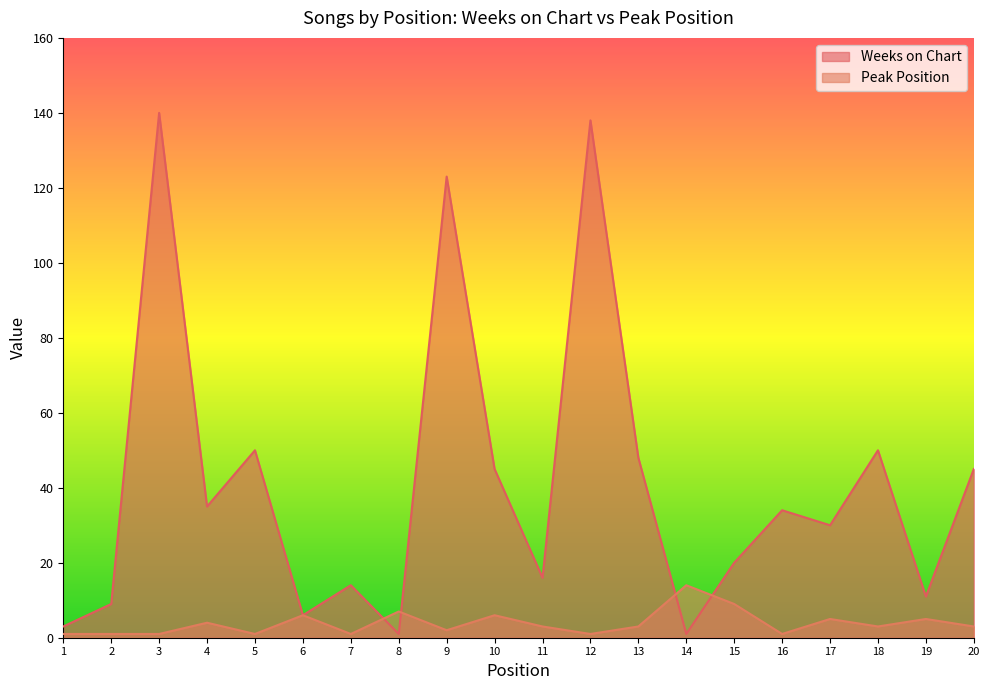

What is the difference between the highest and lowest values at 5?

49